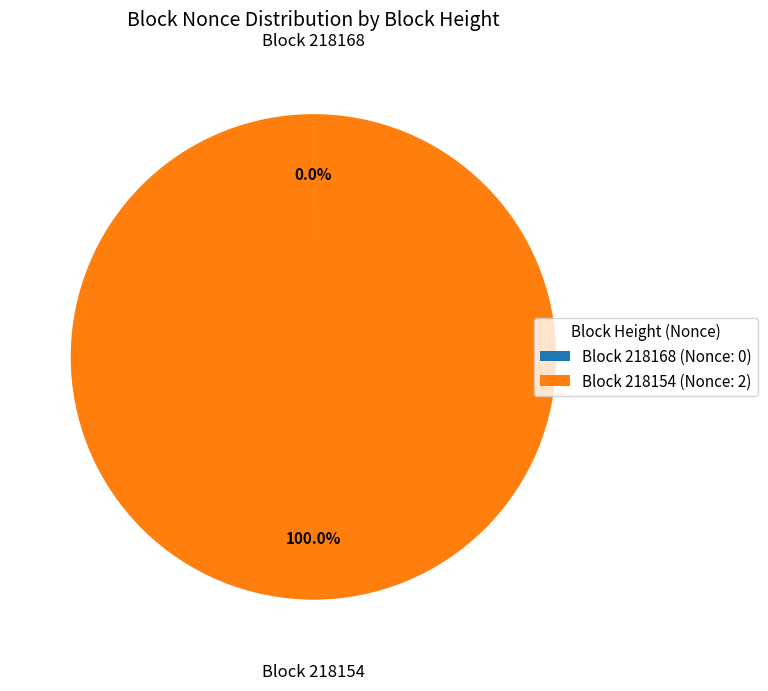

Is there a majority slice in this chart?

Yes